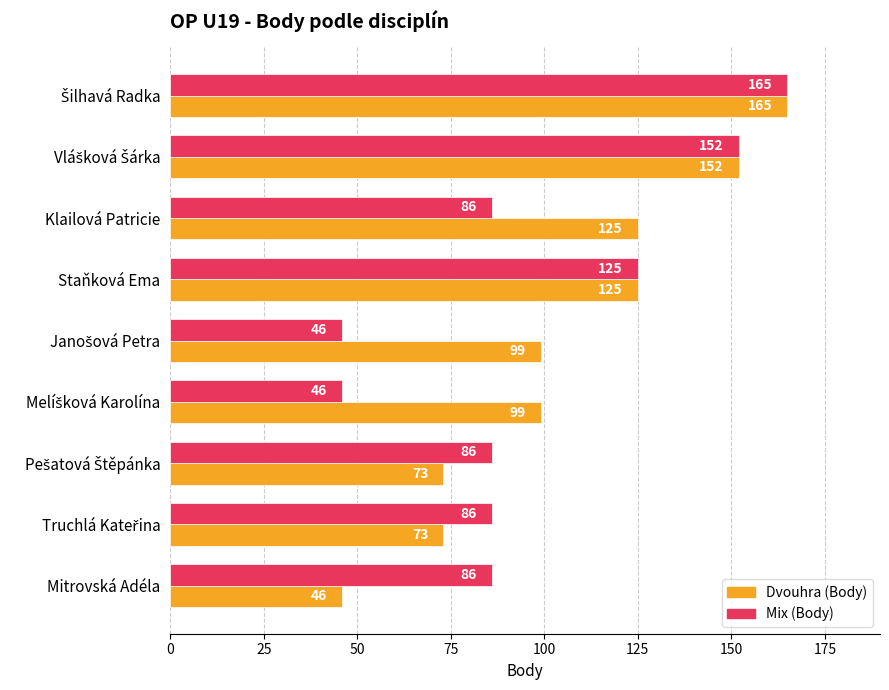

How many data points in Dvouhra (Body) are less than 99?

3